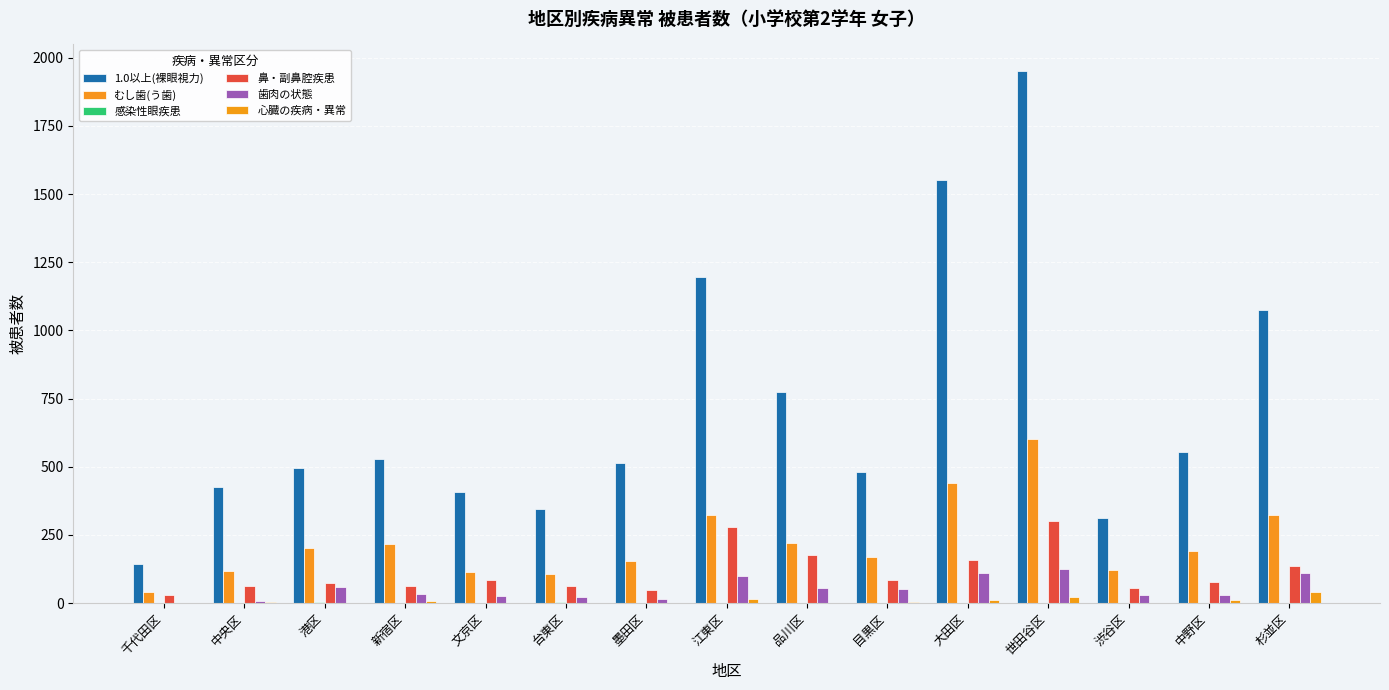

What is the difference between the second highest and minimum values in the むし歯(う歯) series?

400